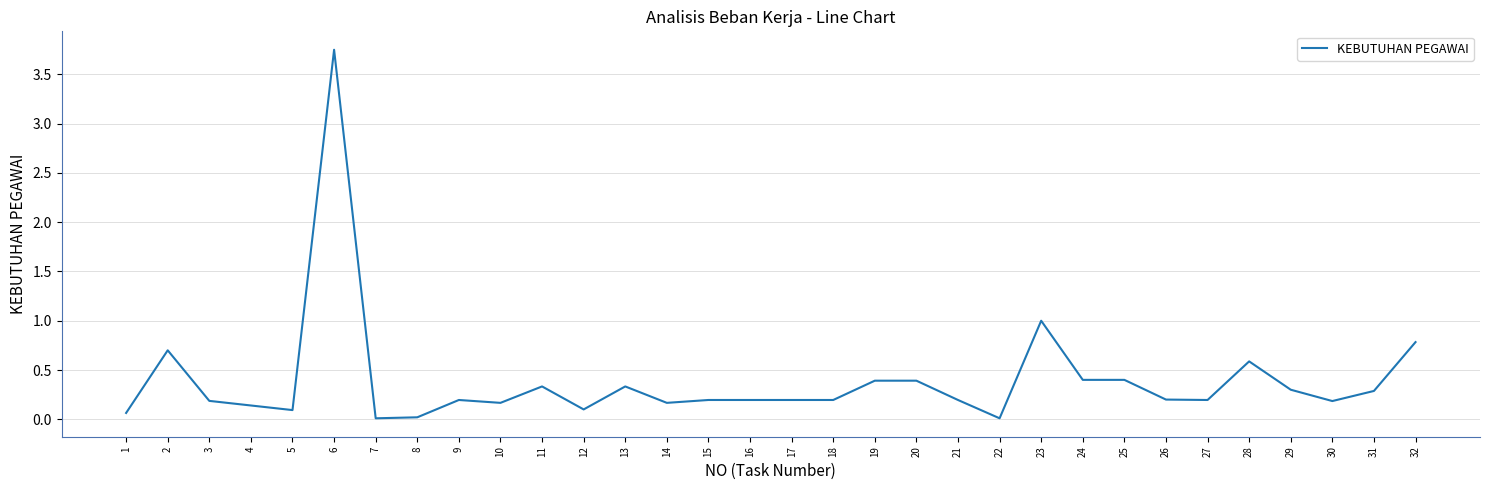

Which category has the highest value across all series?

6